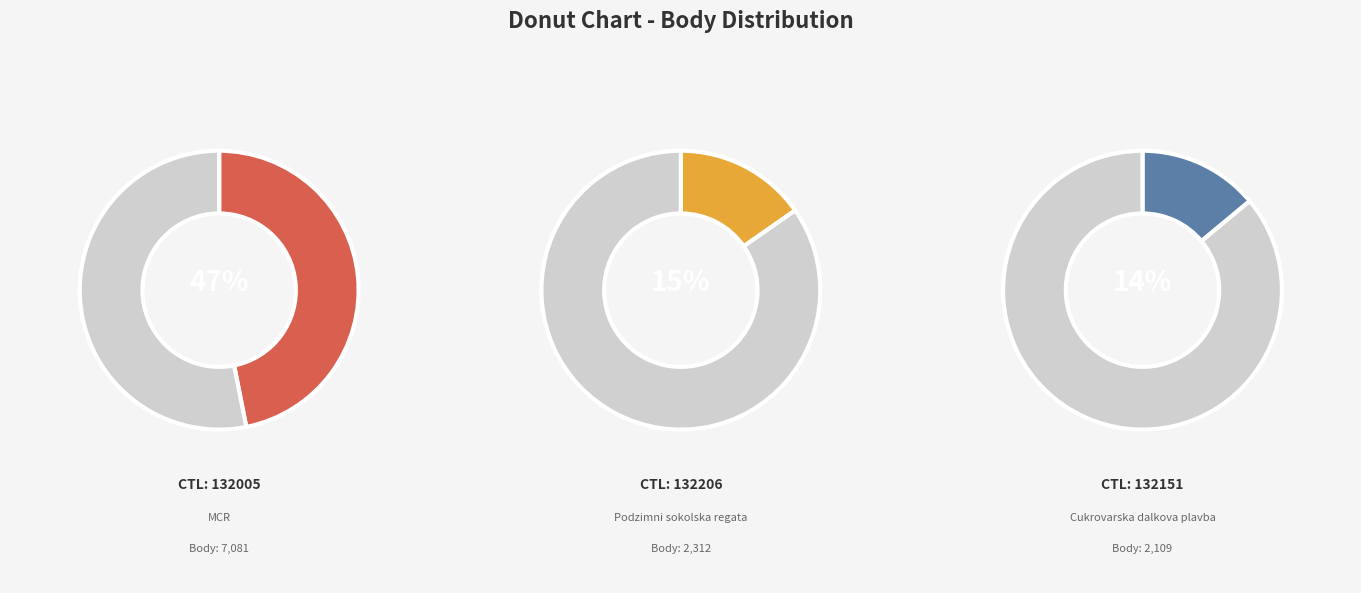

How many segments does this pie chart have?

6